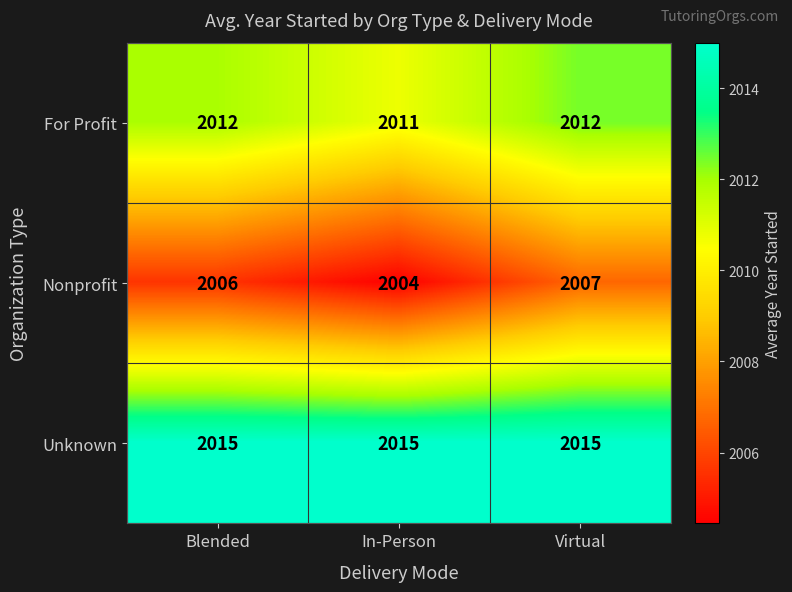

The Nonprofit series shows 2987 at In-Person. True or false?

False